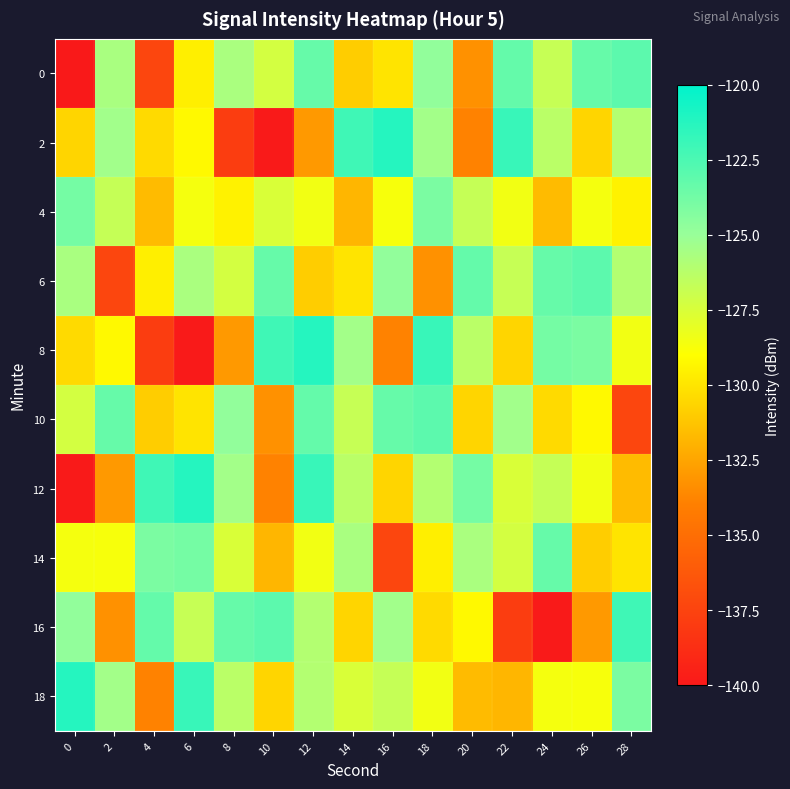

Reading left to right, what are all the values shown in this chart?

0: 0=-220.0	2=-125.6	4=-137.4	6=-129.6	8=-125.7	10=-127.3	12=-123.4	14=-131.0	16=-130.1	18=-124.8	20=-133.3	22=-123.3	24=-126.8	26=-123.4	28=-123.0
2: 0=-130.6	2=-125.4	4=-130.5	6=-129.2	8=-137.9	10=-139.9	12=-133.0	14=-122.1	16=-121.2	18=-125.4	20=-133.9	22=-121.9	24=-126.3	26=-130.7	28=-126.1
4: 0=-123.8	2=-126.7	4=-131.7	6=-128.6	8=-129.5	10=-127.5	12=-128.5	14=-131.9	16=-128.7	18=-124.0	20=-126.7	22=-128.5	24=-131.7	26=-128.6	28=-129.5
6: 0=-125.6	2=-137.4	4=-129.6	6=-125.7	8=-127.3	10=-123.4	12=-131.0	14=-130.1	16=-124.8	18=-133.3	20=-123.3	22=-126.8	24=-123.4	26=-123.0	28=-126.1
8: 0=-130.5	2=-129.2	4=-137.9	6=-139.9	8=-133.0	10=-122.1	12=-121.2	14=-125.4	16=-133.9	18=-121.9	20=-126.3	22=-130.7	24=-123.8	26=-124.0	28=-128.5
10: 0=-127.3	2=-123.4	4=-131.0	6=-130.1	8=-124.8	10=-133.3	12=-123.3	14=-126.8	16=-123.4	18=-123.0	20=-130.6	22=-125.4	24=-130.5	26=-129.2	28=-137.4
12: 0=-139.9	2=-133.0	4=-122.1	6=-121.2	8=-125.4	10=-133.9	12=-121.9	14=-126.3	16=-130.7	18=-126.1	20=-123.8	22=-127.5	24=-126.7	26=-128.5	28=-131.7
14: 0=-128.6	2=-128.7	4=-124.0	6=-123.8	8=-127.5	10=-131.9	12=-128.5	14=-125.6	16=-137.4	18=-129.6	20=-125.7	22=-127.3	24=-123.4	26=-131.0	28=-130.1
16: 0=-124.8	2=-133.3	4=-123.3	6=-126.8	8=-123.4	10=-123.0	12=-126.1	14=-130.6	16=-125.4	18=-130.5	20=-129.2	22=-137.9	24=-139.9	26=-133.0	28=-122.1
18: 0=-121.2	2=-125.4	4=-133.9	6=-121.9	8=-126.3	10=-130.7	12=-126.1	14=-127.5	16=-126.7	18=-128.5	20=-131.7	22=-131.9	24=-128.6	26=-128.7	28=-124.0